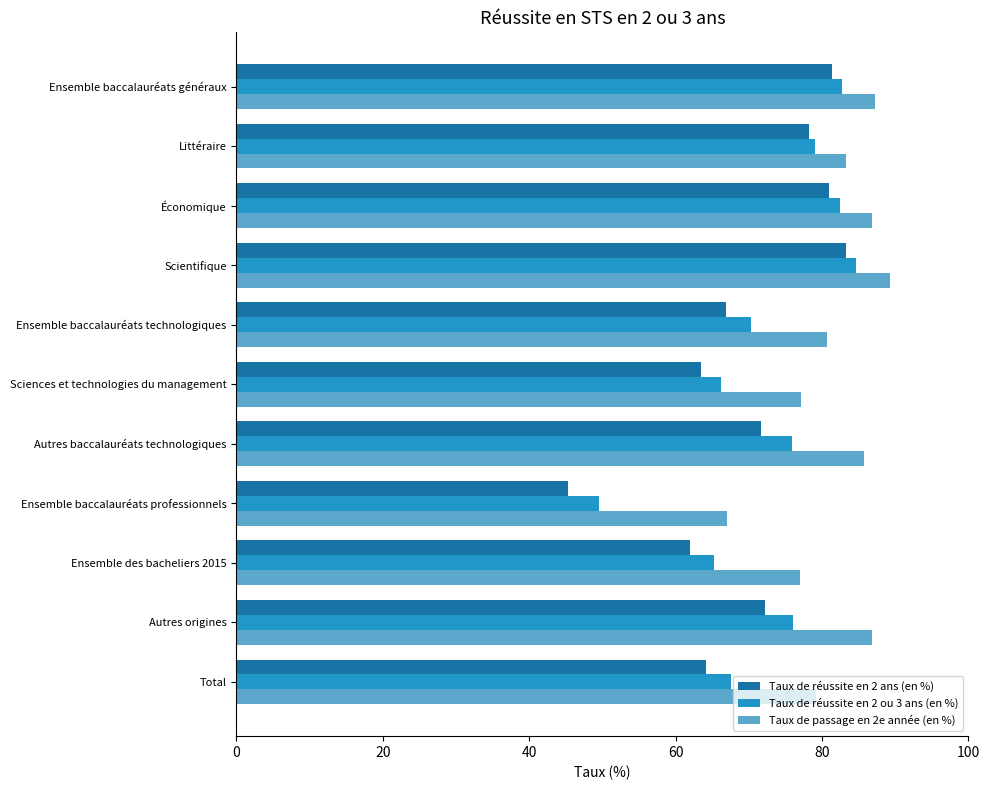

At which category is the sum across all series the highest?

Scientifique